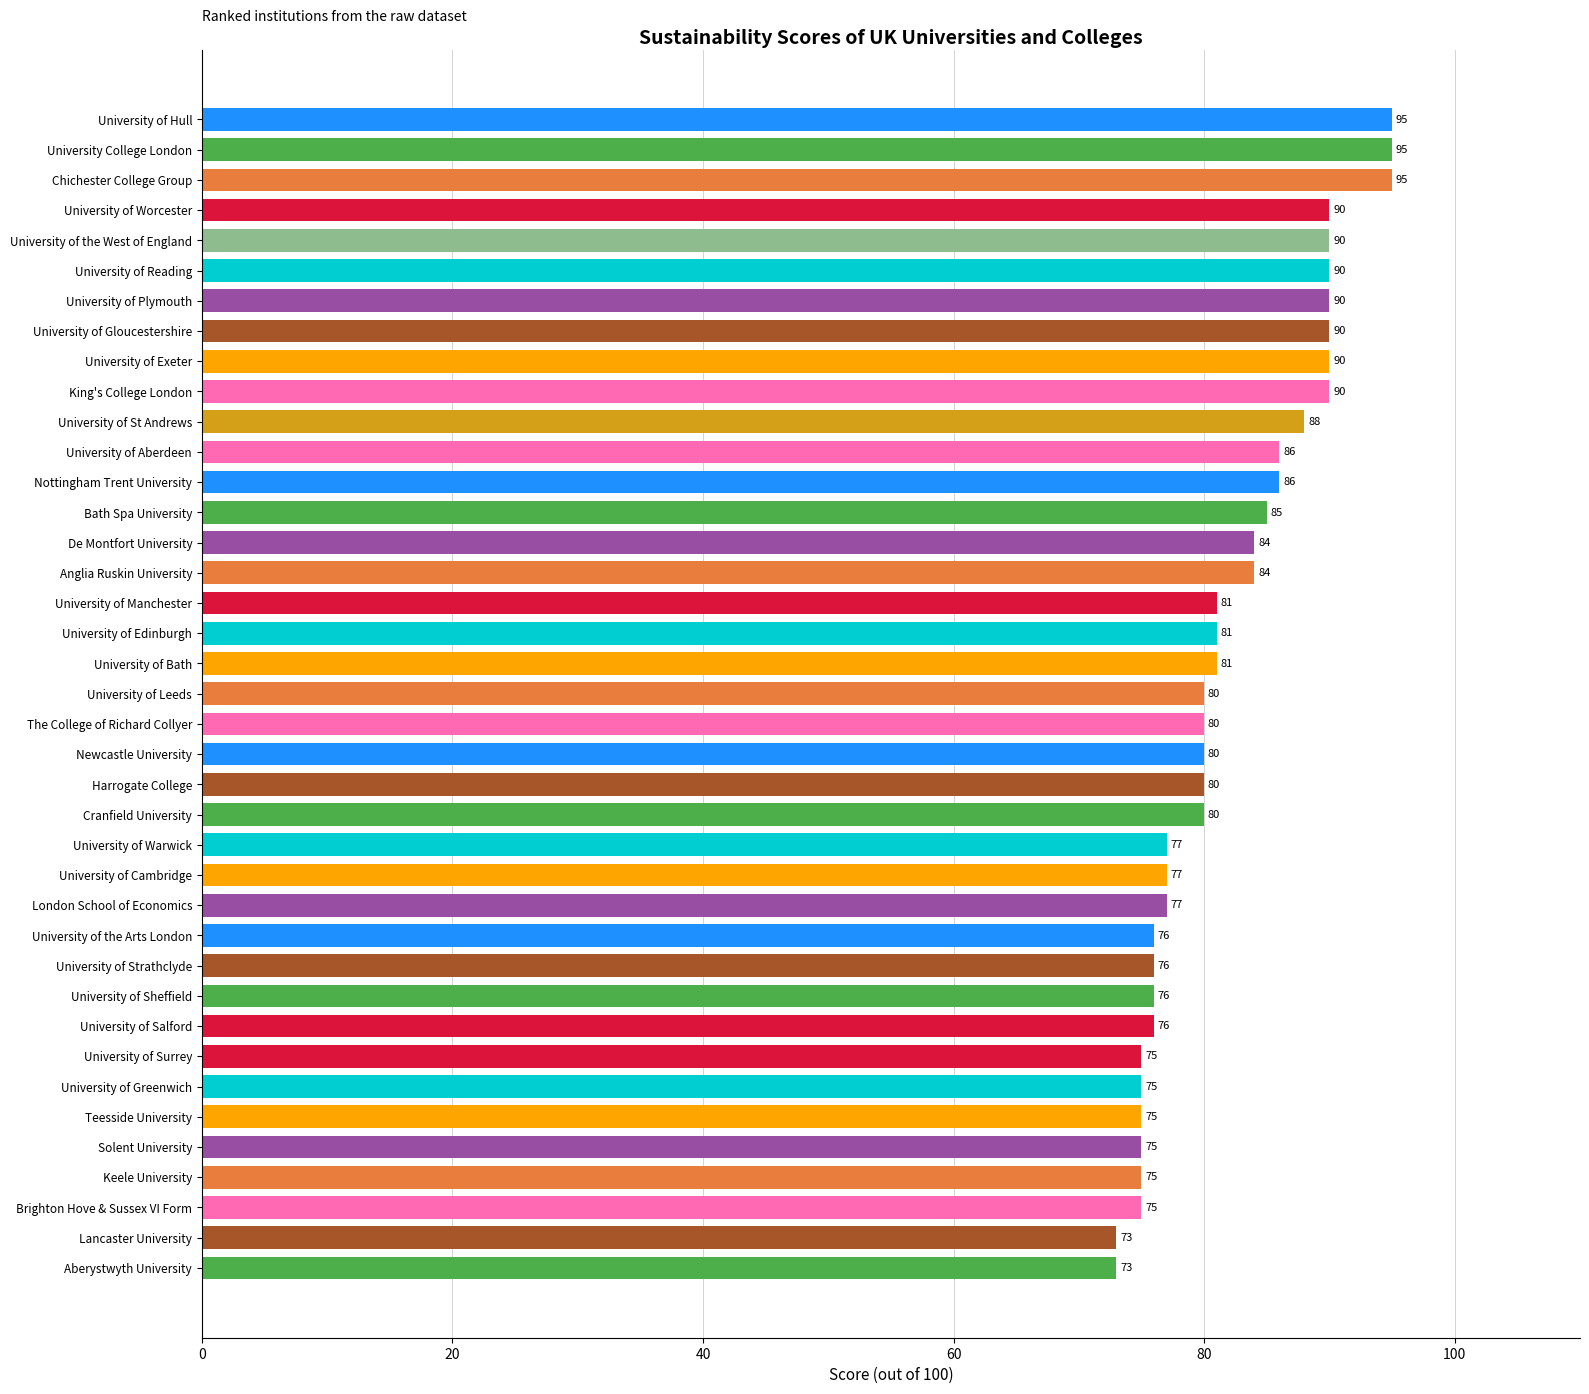

The chart shows a value of 42 at University of Worcester. True or false?

False